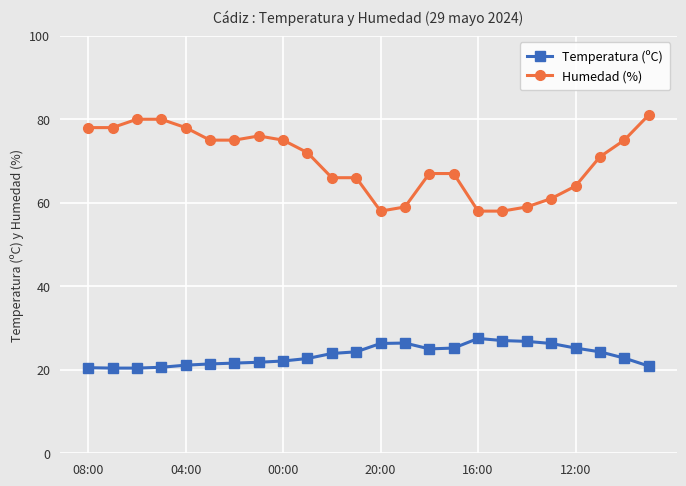

Which series has the largest total across all categories?

Humedad (%)